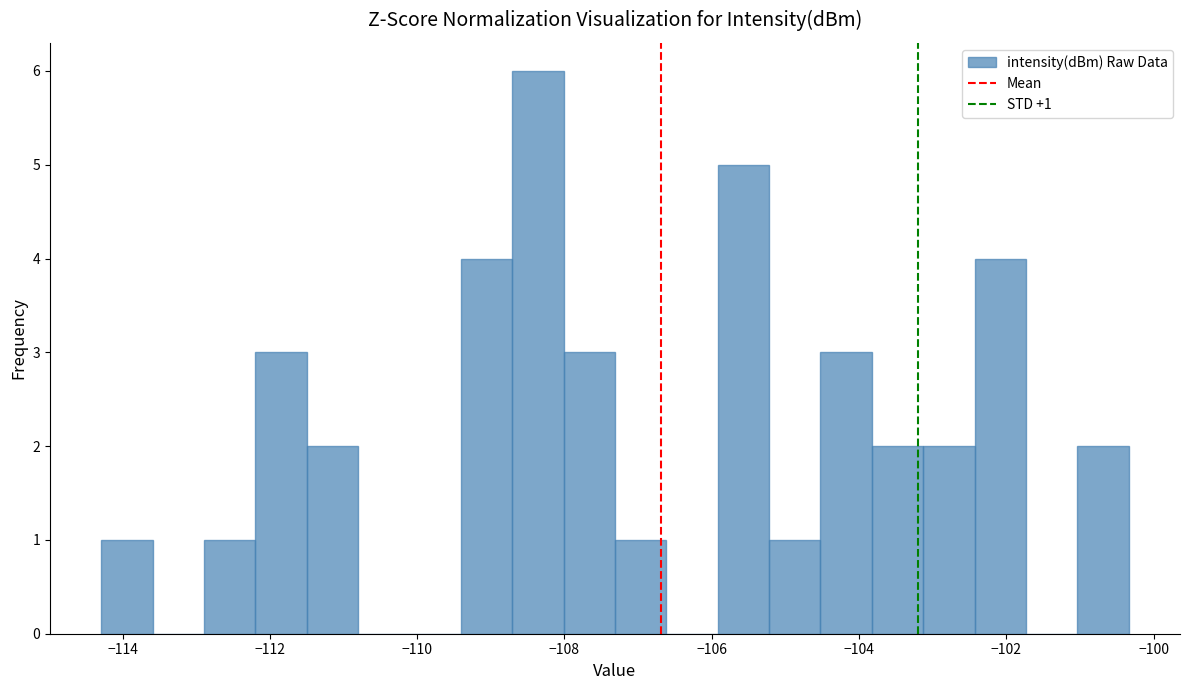

Read against the x-axis, roughly where is the centre of the tallest bar?

-108.4